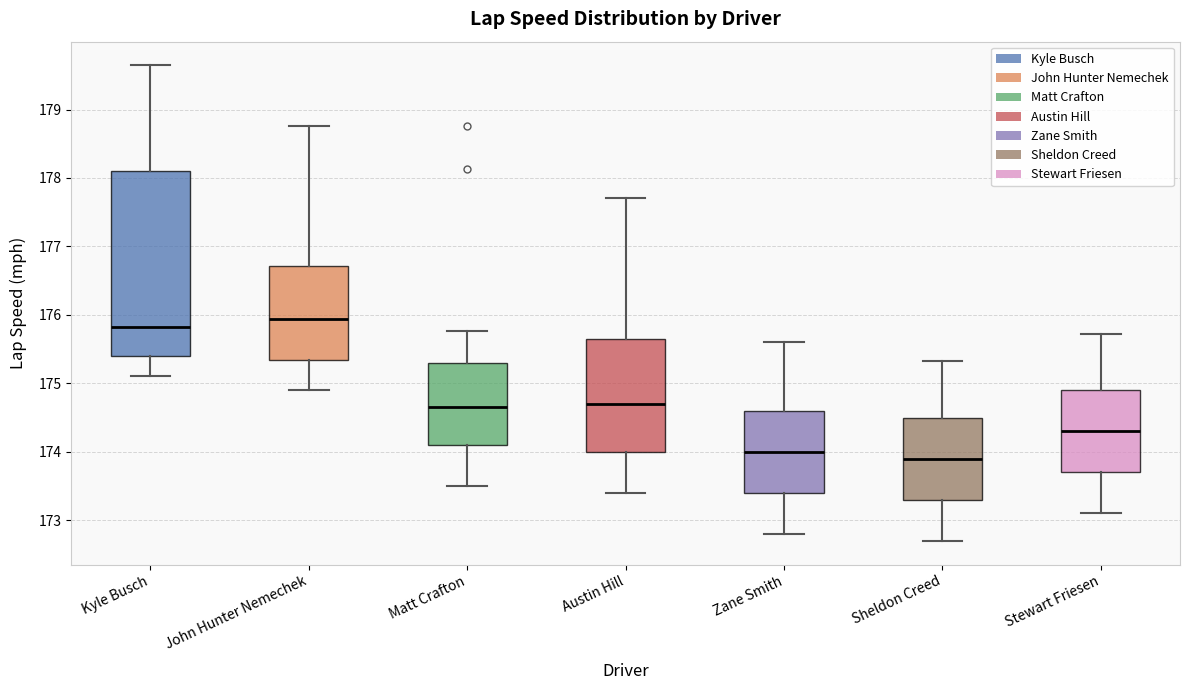

Where does the lower whisker of the box for Zane Smith end on the y-axis? The values are not printed on the chart, so give them approximately, as read against the axis.

172.8